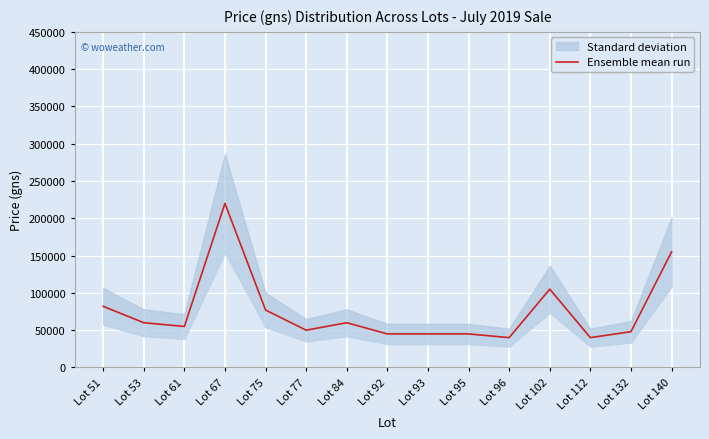

What is the ratio of the value at Lot 75 to the value at Lot 92?

1.7